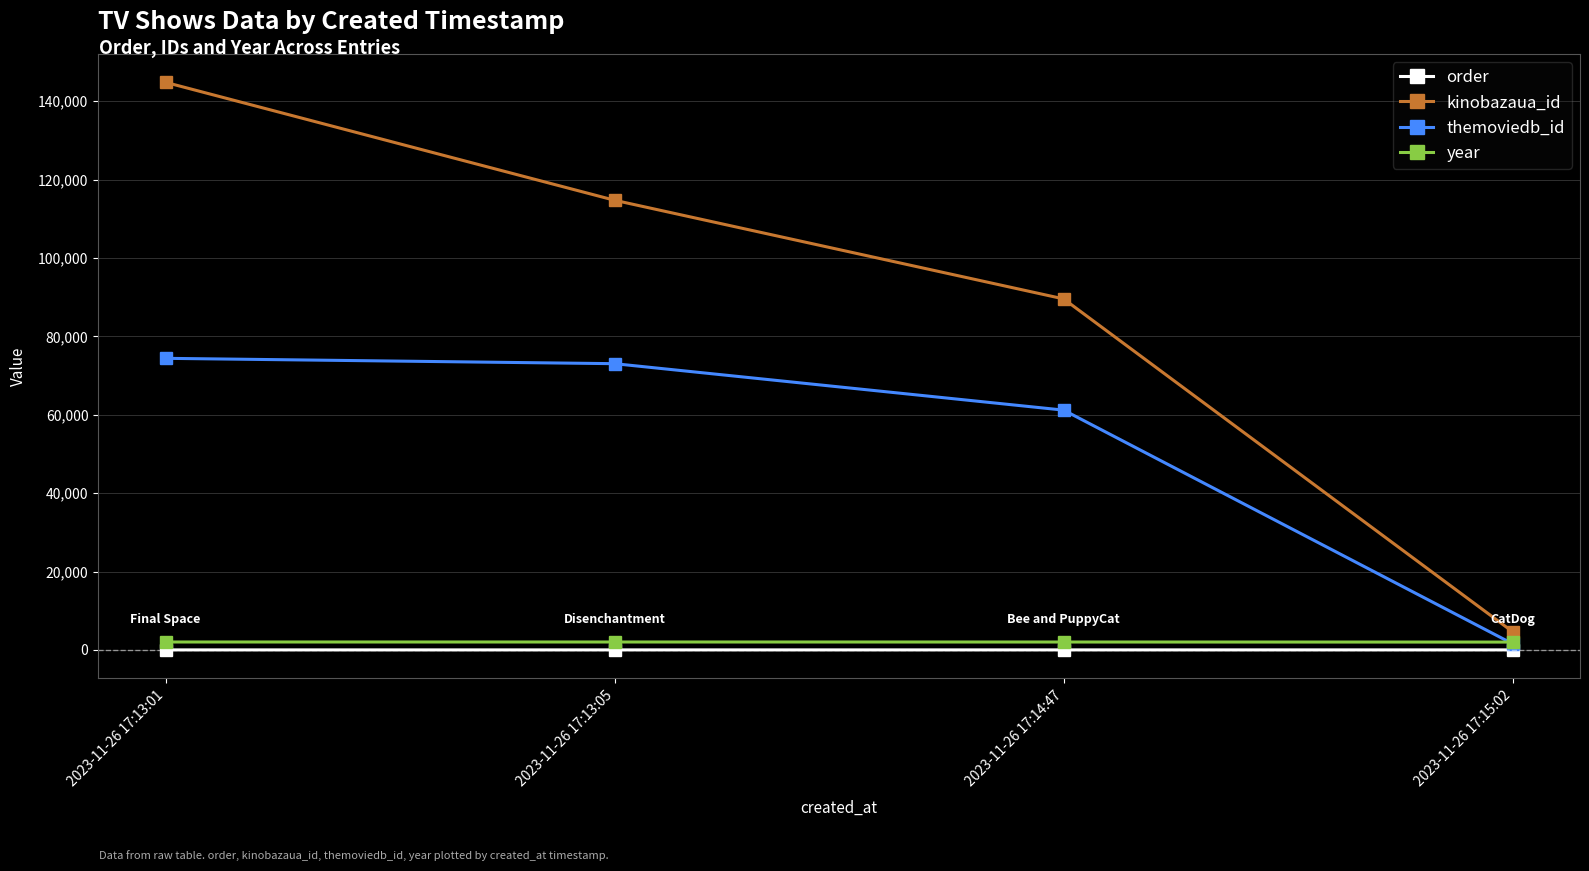

Rank the series by their maximum value, from lowest to highest.

order, year, themoviedb_id, kinobazaua_id